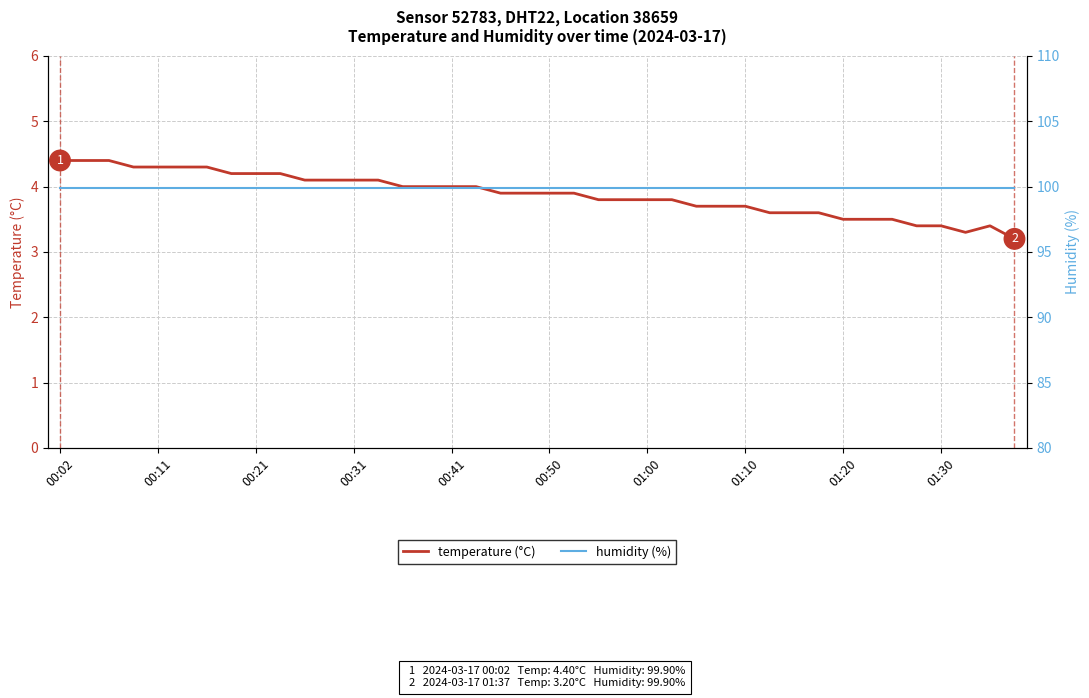

What is the sum of all temperature (°C) values?

155.3